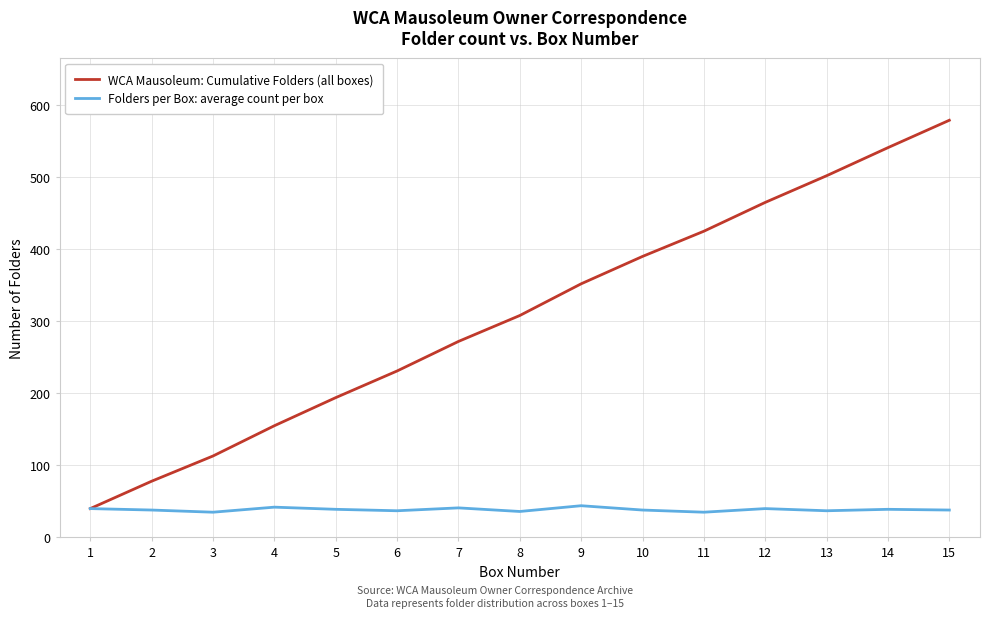

What is the difference between the highest and lowest values at 13?

465